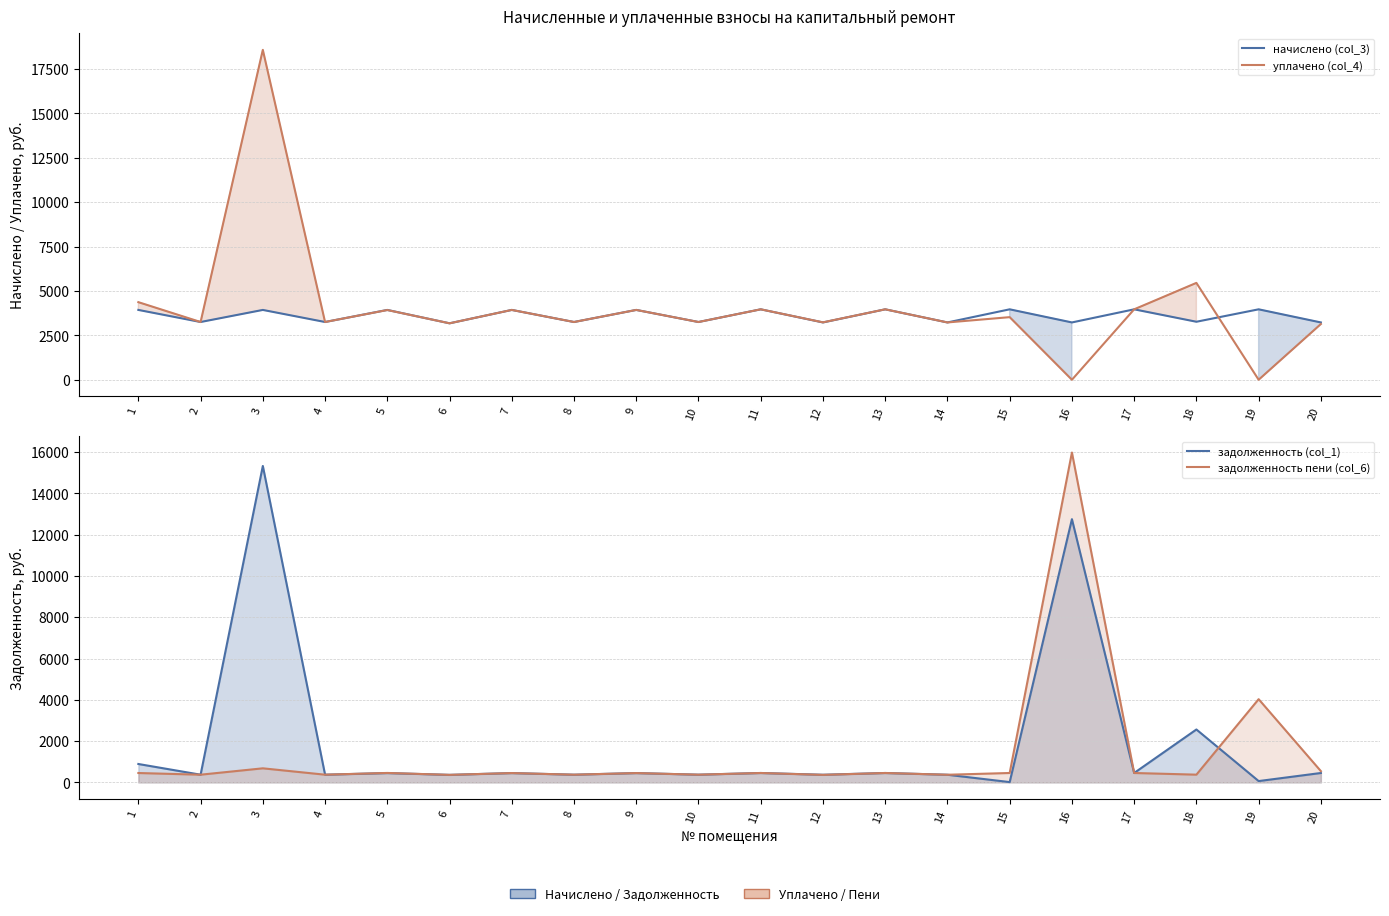

List the series in order of their peak value, lowest first.

начислено (col_3), задолженность (col_1), задолженность пени (col_6), уплачено (col_4)